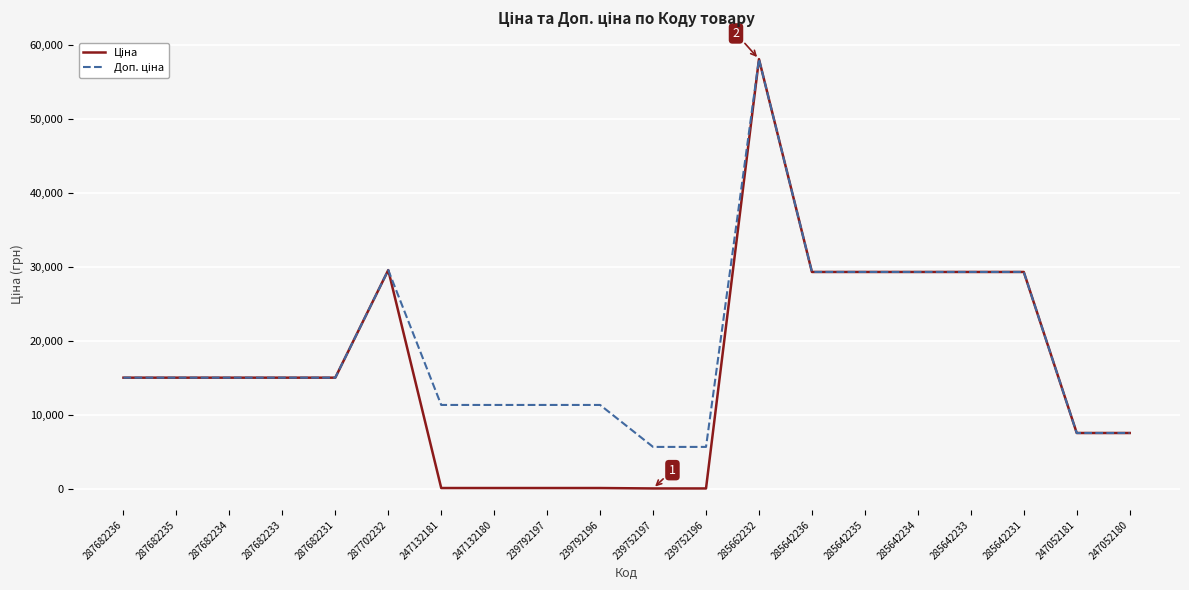

What is the total value across all series at 287682236?

30038.4